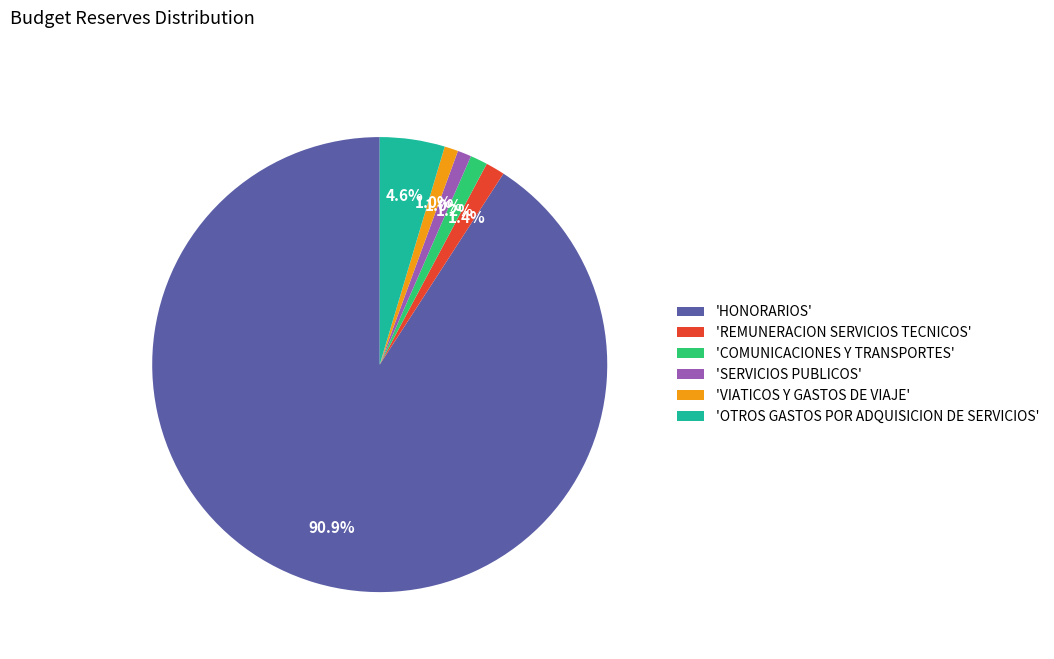

Approximately how many times larger is the value at 'OTROS GASTOS POR ADQUISICION DE SERVICIOS' compared to 'COMUNICACIONES Y TRANSPORTES'?

3.8